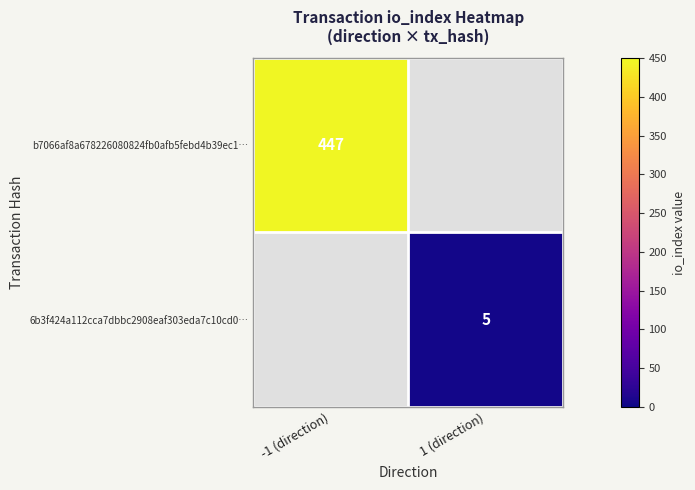

Is it true that 6b3f424a112cca7dbbc2908eaf303eda7c10cd0… equals 3 at 1 (direction)?

False